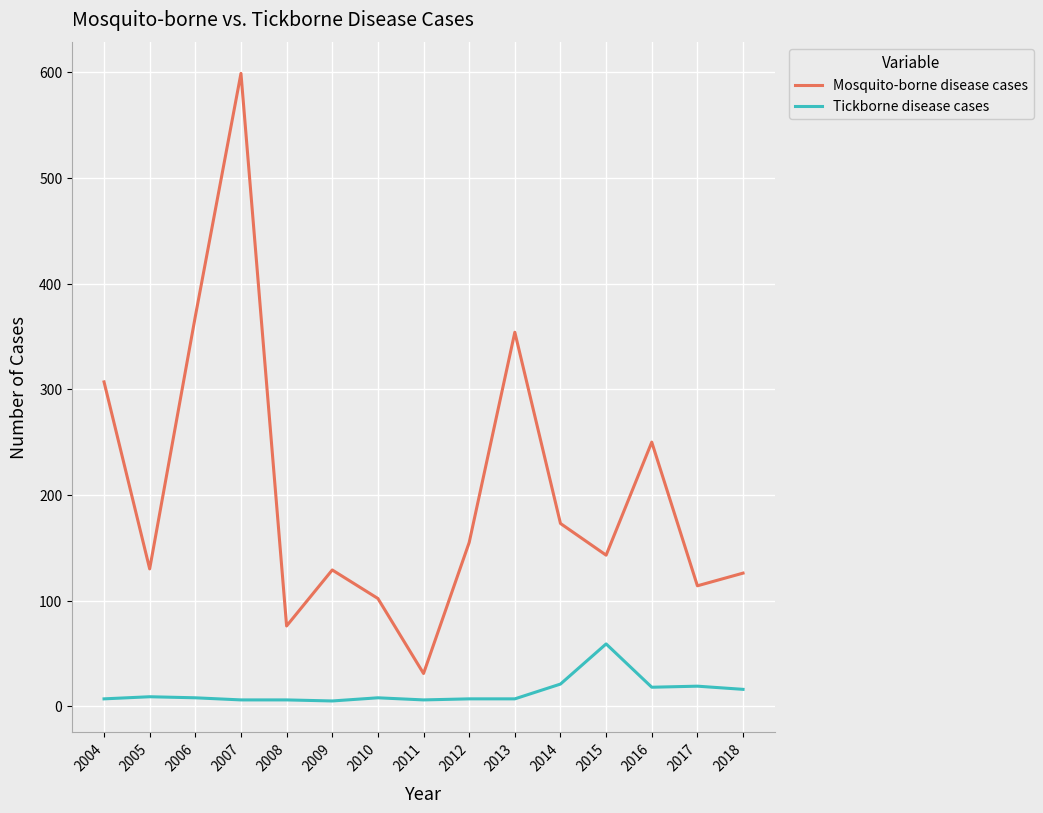

What is the difference between the maximum and minimum values in the Tickborne disease cases series?

54